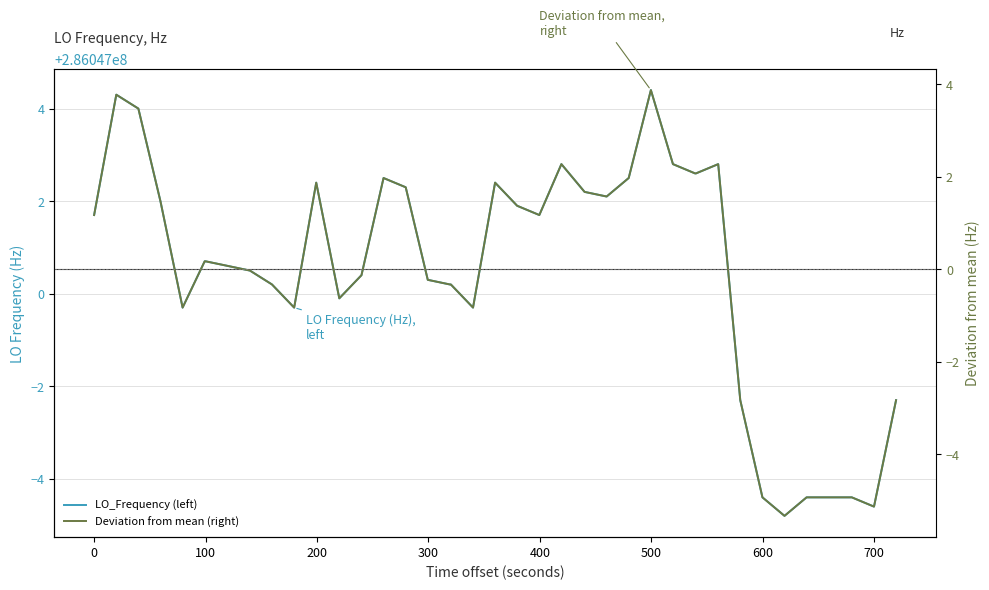

How many interior local valleys does the LO_Frequency (left) series have?

8